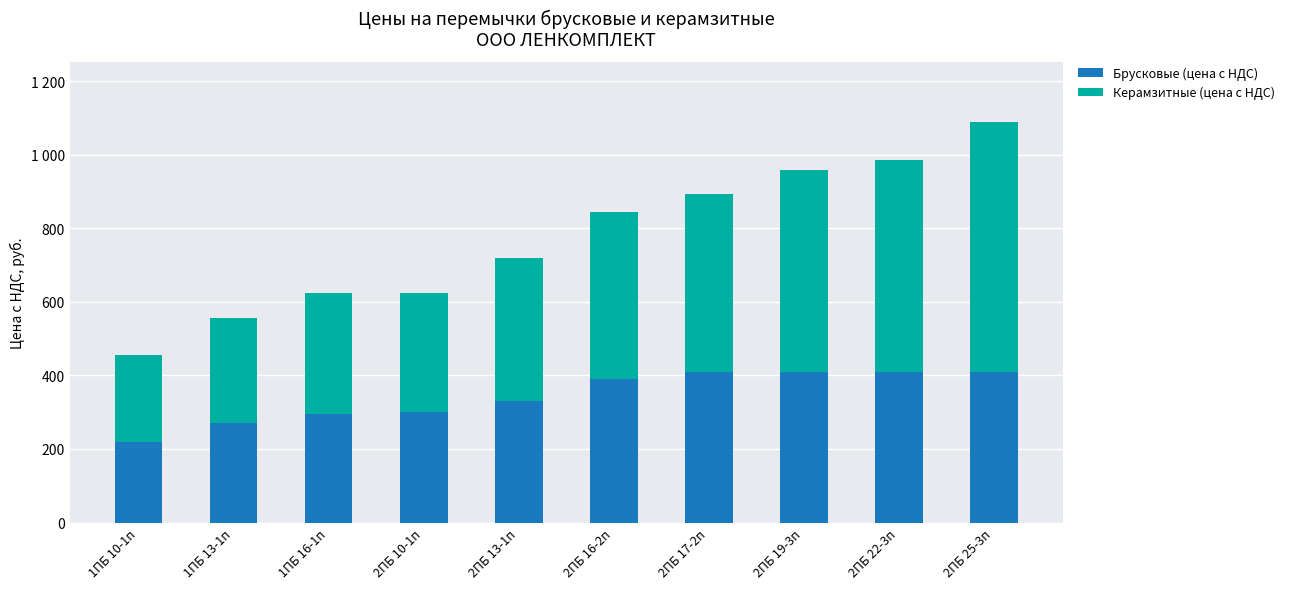

What value does the Керамзитные (цена с НДС) series have at 2ПБ 17-2п?

485